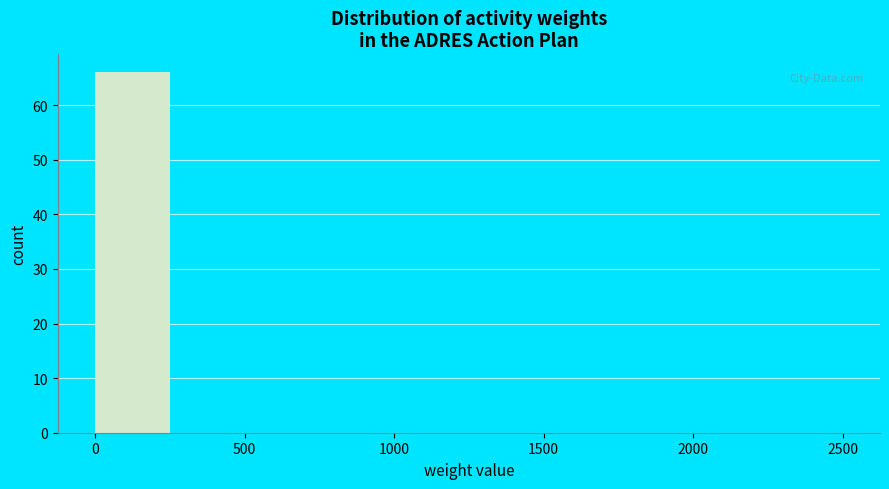

Reading left to right, list every bar in this chart as the range it spans on the x-axis followed by its height. The values are not printed on the chart, so give them approximately, as read against the axis.

0 to 250: 66
250 to 500: 0
500 to 750: 0
750 to 1000: 0
1000 to 1250: 0
1250 to 1500: 0
1500 to 1750: 0
1750 to 2000: 0
2000 to 2500: 0